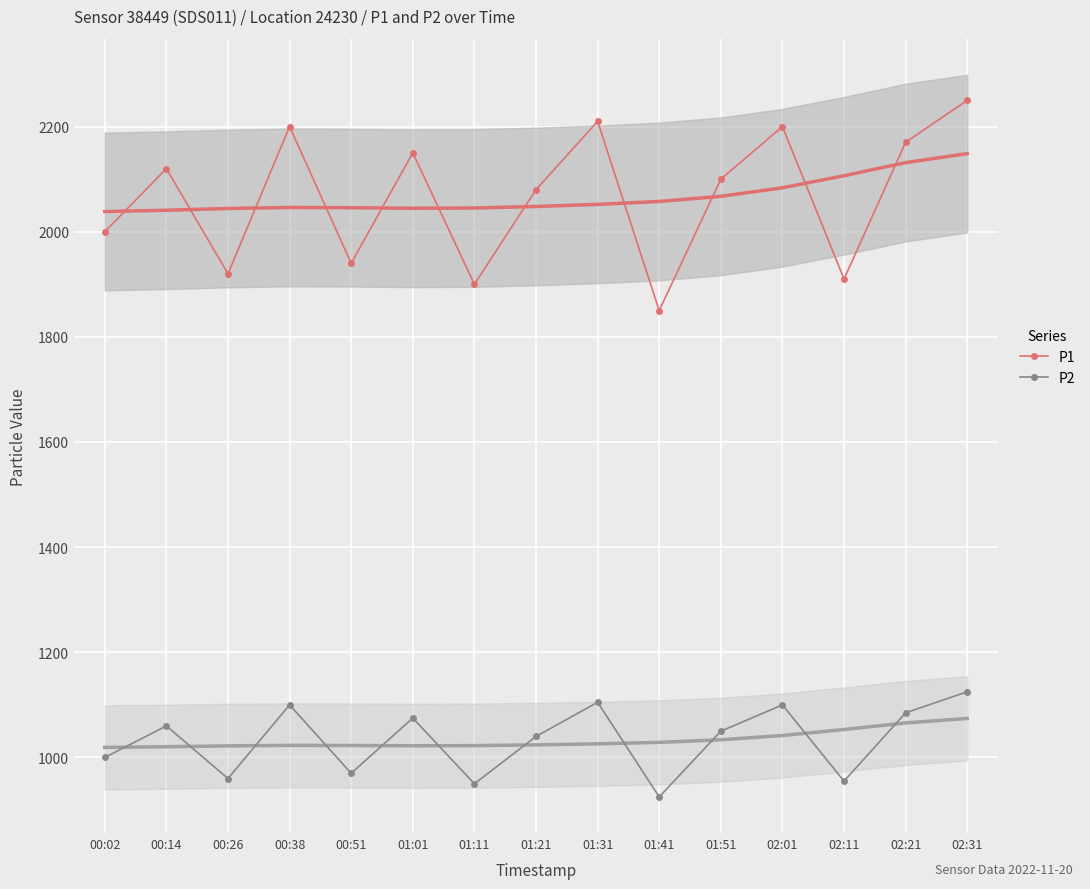

Reading left to right, extract all data points from this chart.

P1: 00:02=1999.9	00:14=2119.9	00:26=1919.9	00:38=2199.9	00:51=1939.9	01:01=2149.9	01:11=1899.9	01:21=2079.9	01:31=2209.9	01:41=1849.9	01:51=2099.9	02:01=2199.9	02:11=1909.9	02:21=2169.9	02:31=2249.9
P2: 00:02=999.9	00:14=1059.9	00:26=959.9	00:38=1099.9	00:51=969.9	01:01=1074.9	01:11=949.9	01:21=1039.9	01:31=1104.9	01:41=924.9	01:51=1049.9	02:01=1099.9	02:11=954.9	02:21=1084.9	02:31=1124.9